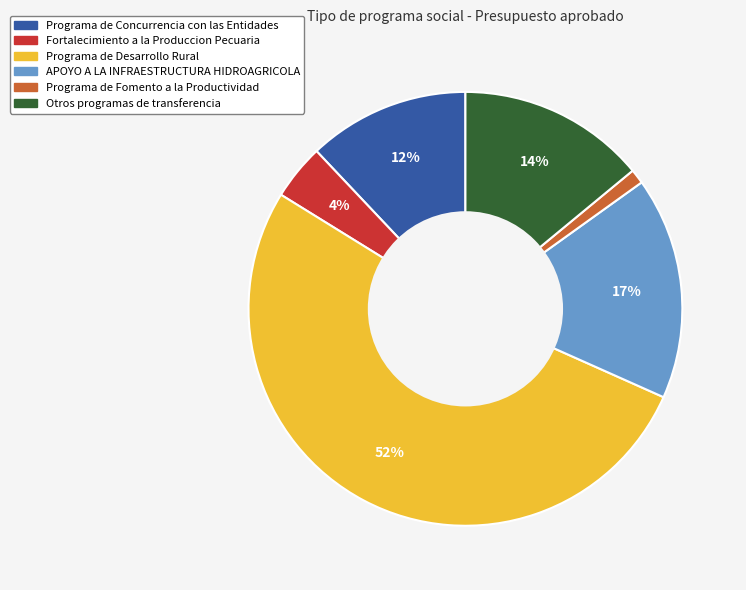

To the nearest percent, what is the combined percentage of Programa de Fomento a la Productividad and Fortalecimiento a la Produccion Pecuaria?

5%